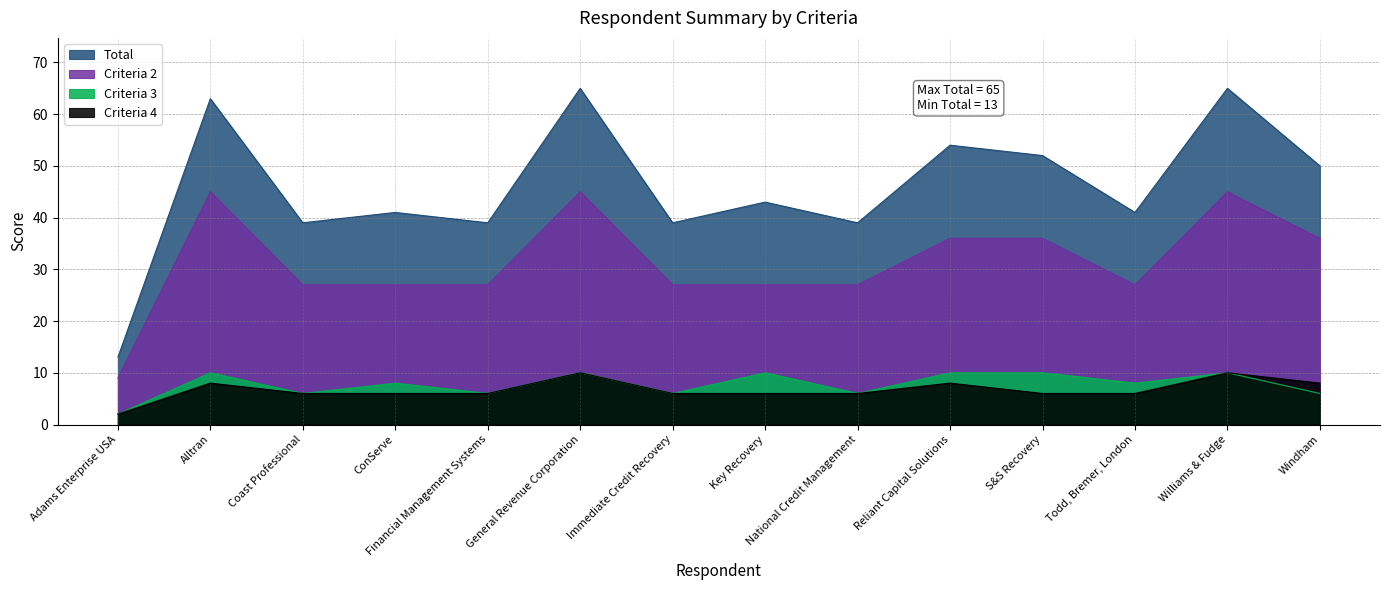

Where is Criteria 4 nearest to the value 6?

Coast Professional